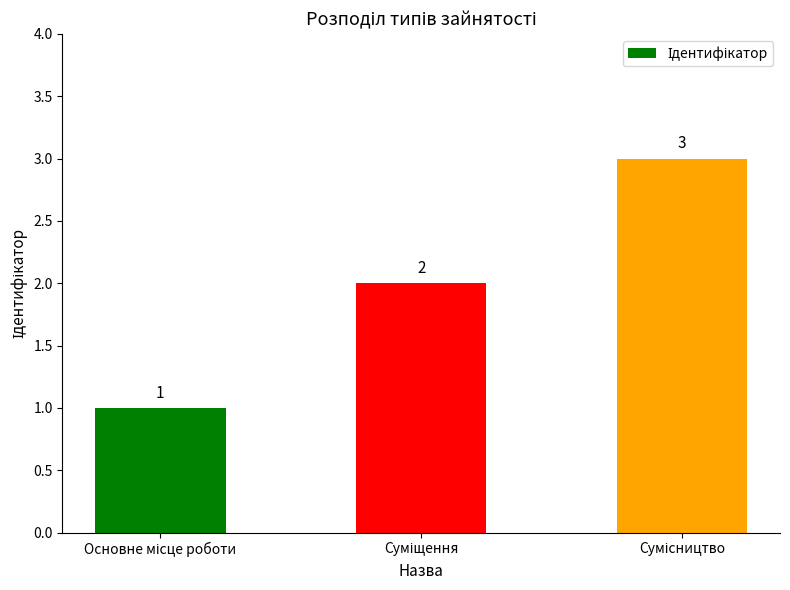

What is the maximum value shown in the chart?

3